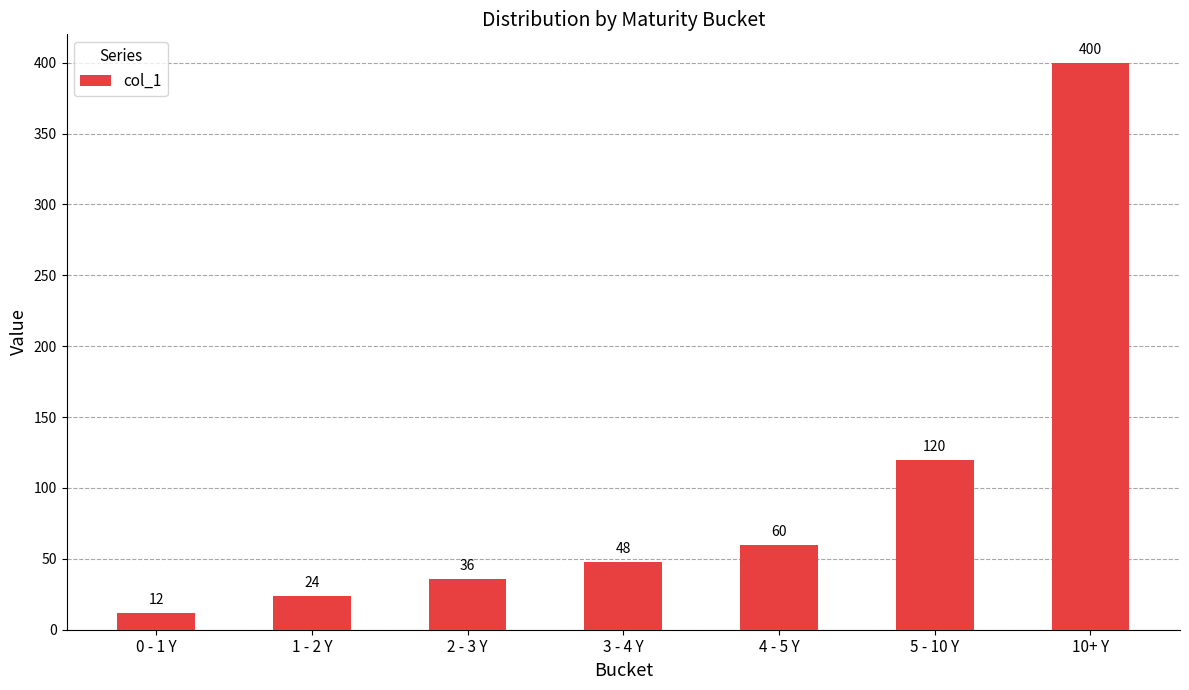

Which label corresponds to the largest value in the chart?

10+ Y